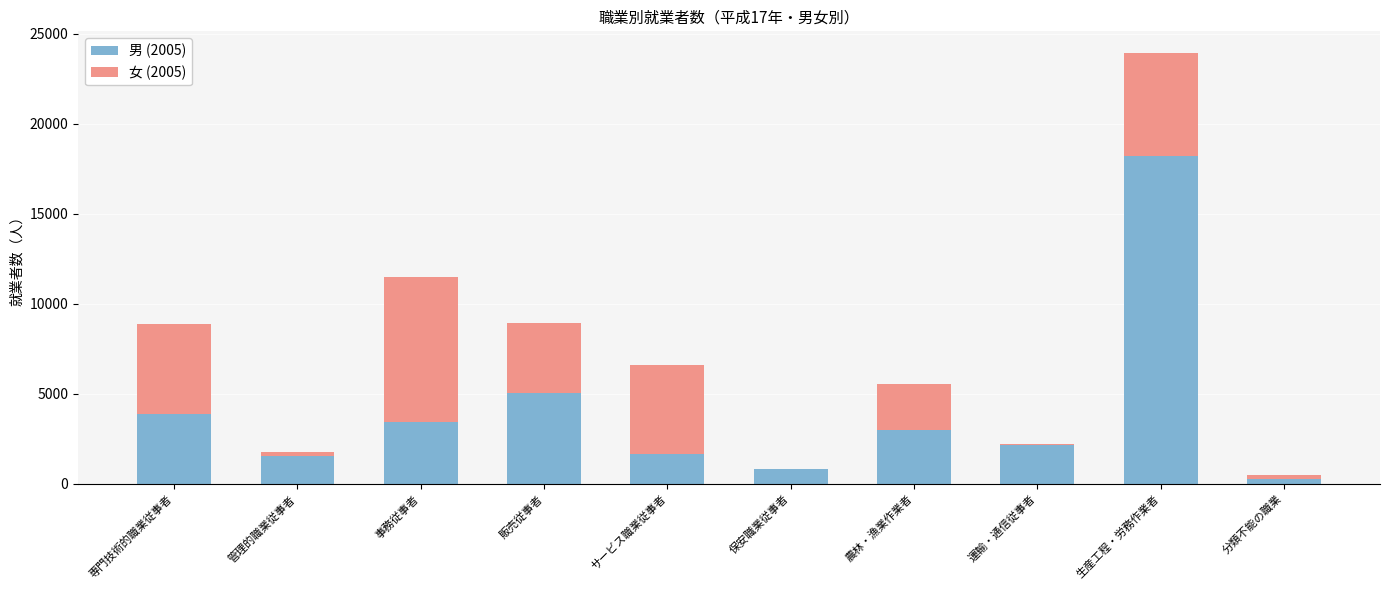

Is it true that 男 (2005) equals 2750 at 管理的職業従事者?

False